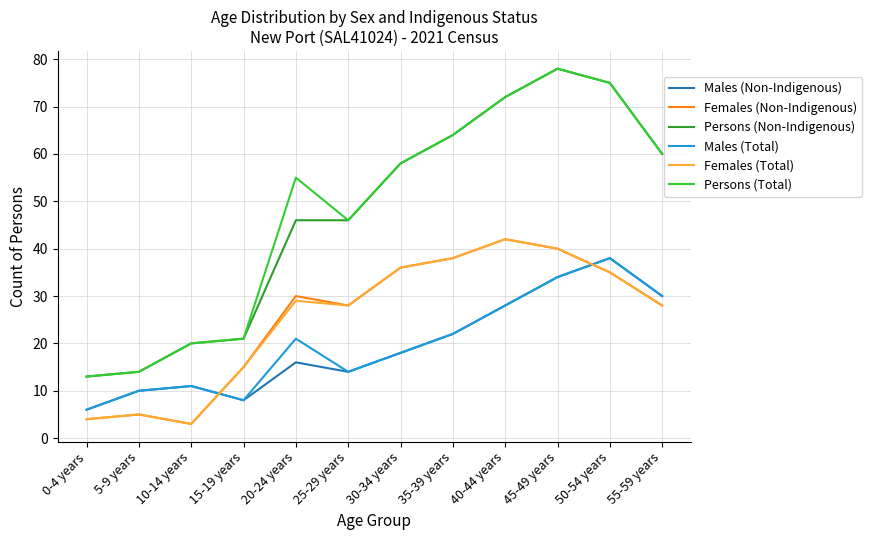

True or false: Females (Total) has a value of 3 at 10-14 years.

True